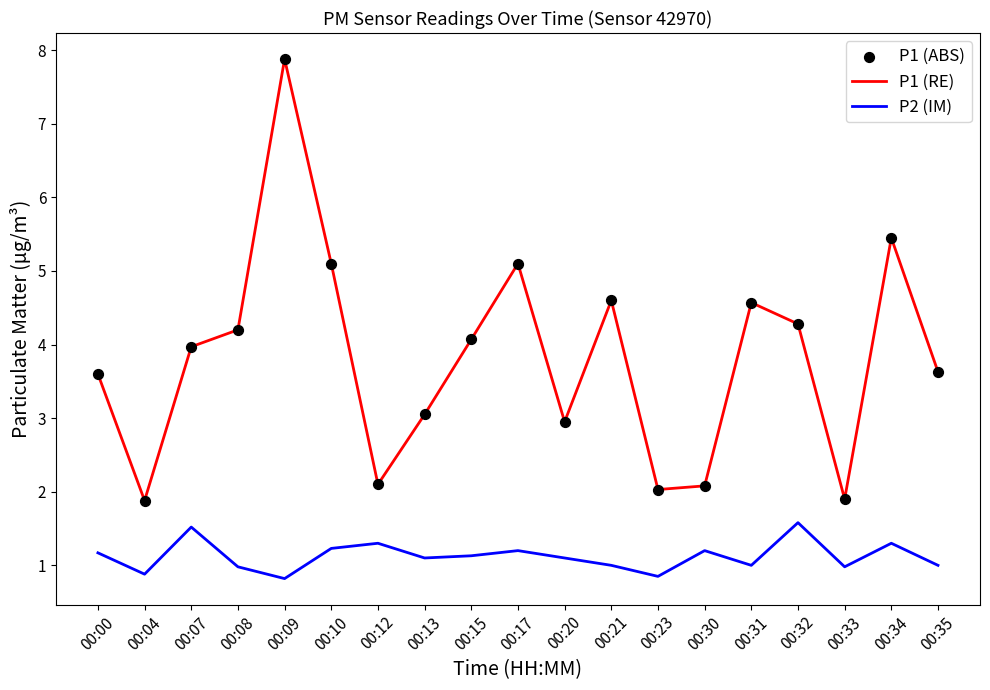

Between 00:30 and 00:35, which series saw the biggest shift?

P1 (RE)